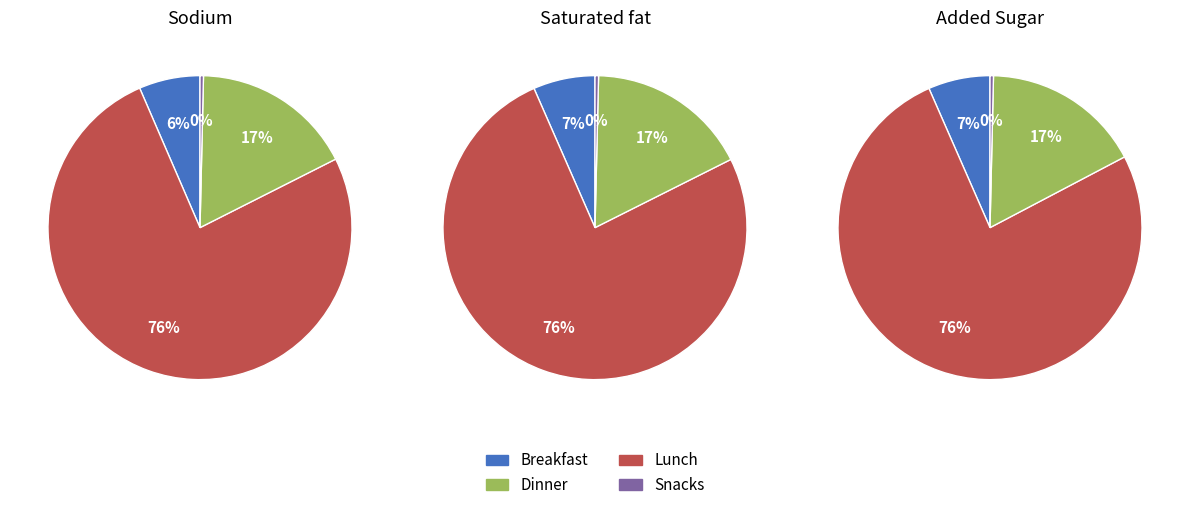

Is it true that 24 is 3% of the pie?

True